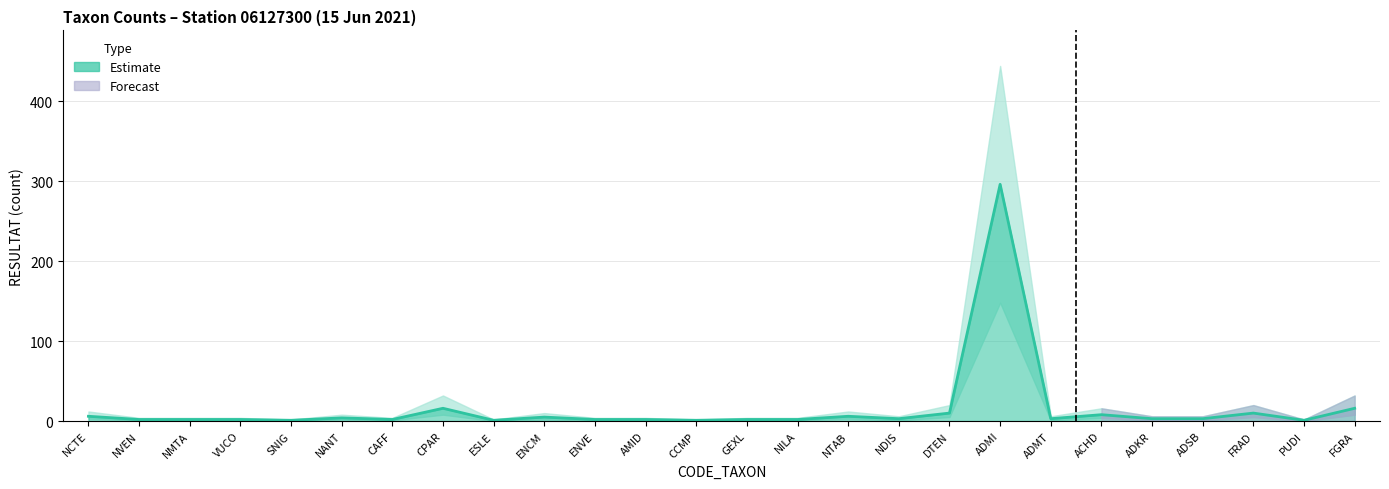

At which category is the sum across all series the highest?

ADMI